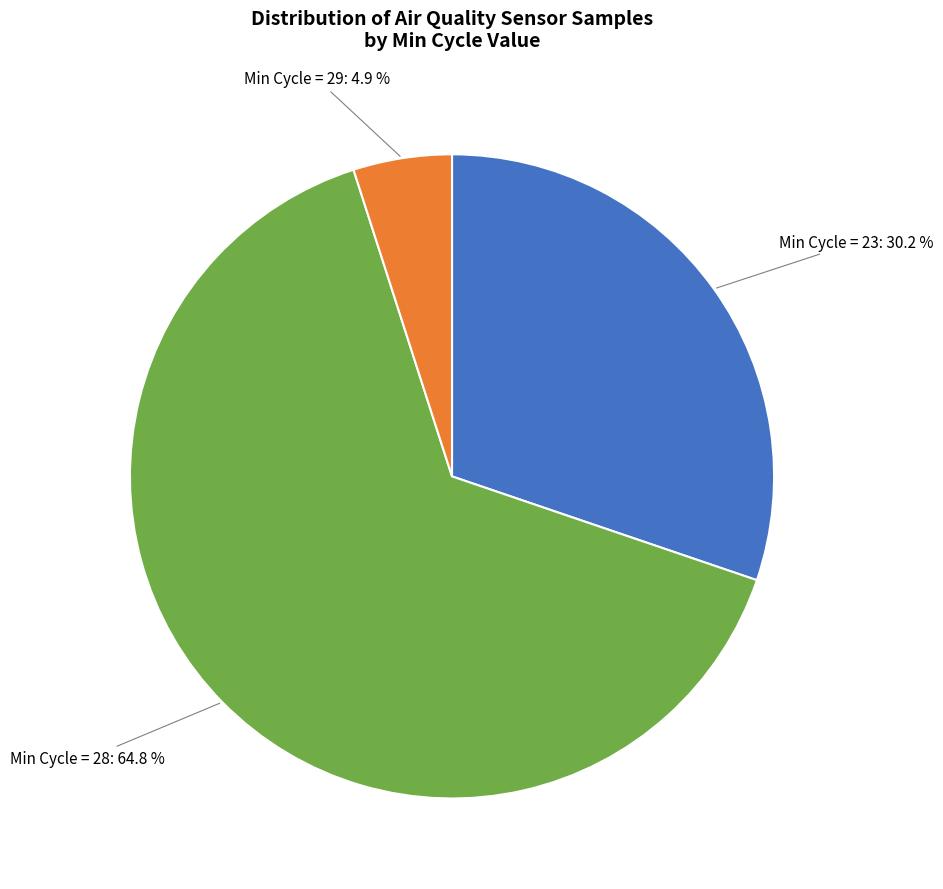

Which slice is the largest?

Min Cycle = 28